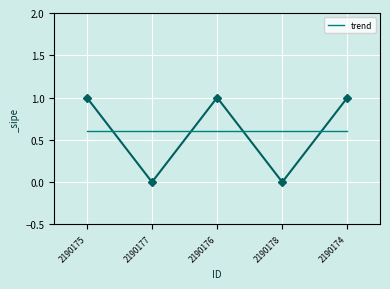

What is the difference between the second highest and minimum values?

1